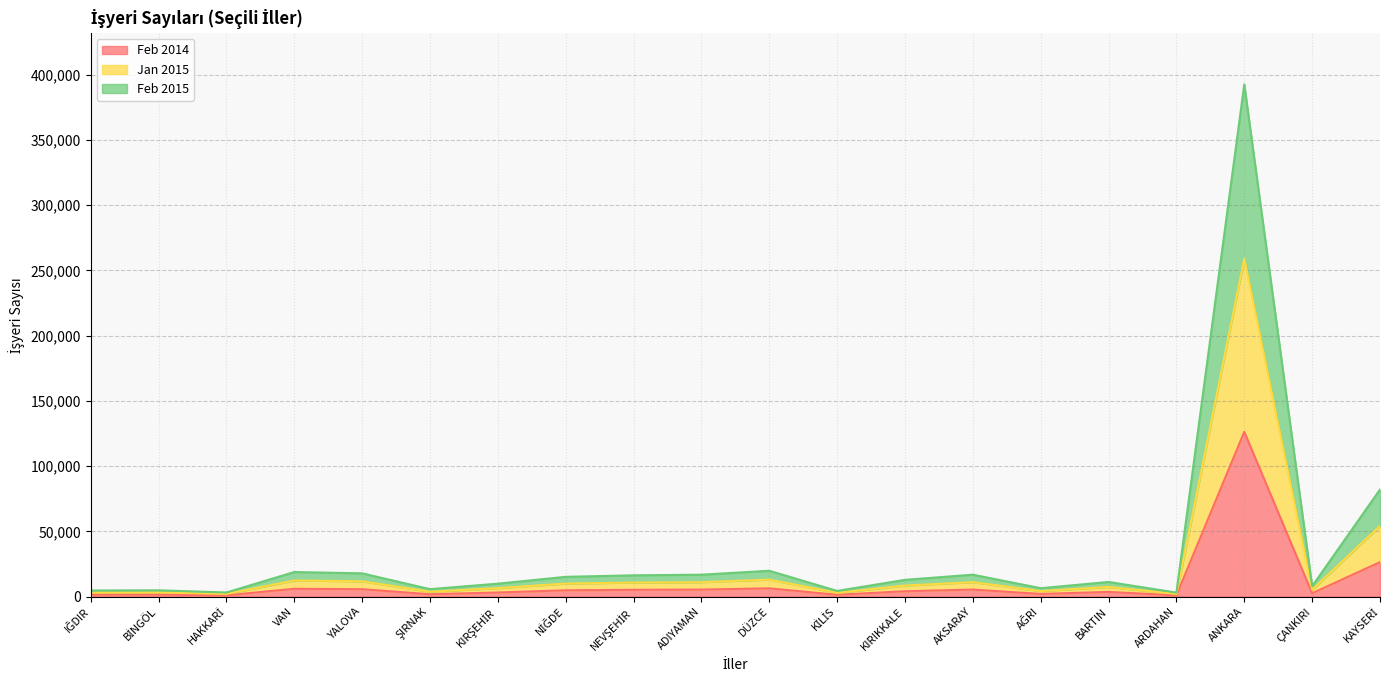

True or false: Jan 2015 has a value of 2892 at KİLİS.

True